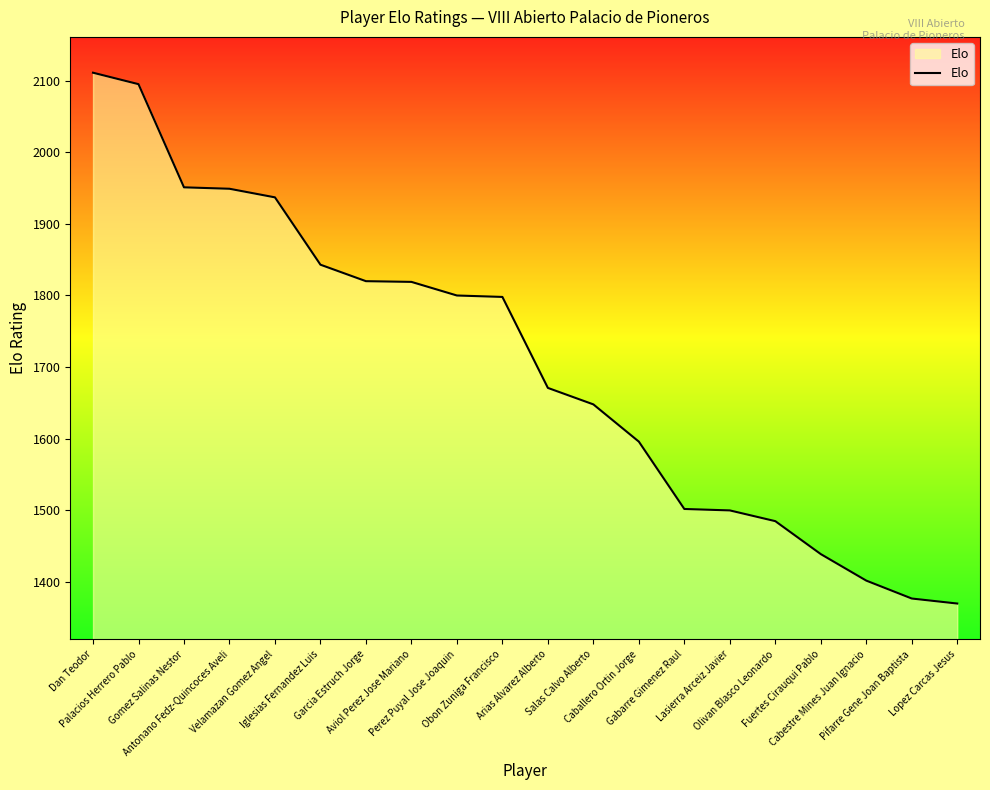

What is the maximum value shown in the chart?

2111